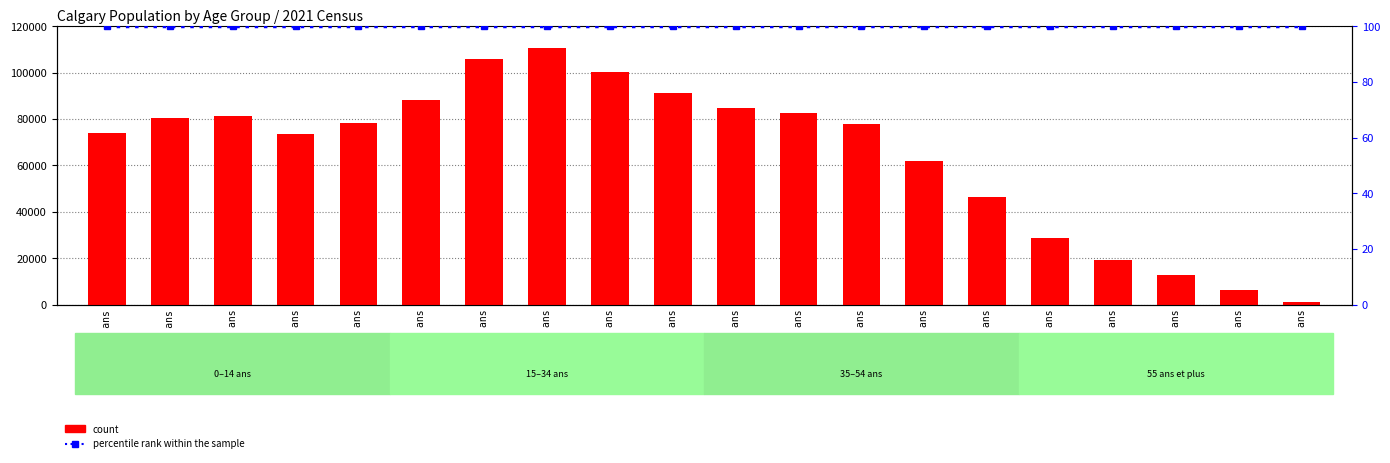

Reading right to left, what are all the values shown in this chart?

count: 95 à 99 ans=1375	90 à 94 ans=6225	85 à 89 ans=12620	80 à 84 ans=19405	75 à 79 ans=28965	70 à 74 ans=46495	65 à 69 ans=62120	60 à 64 ans=77790	55 à 59 ans=82570	50 à 54 ans=84725	45 à 49 ans=91385	40 à 44 ans=100080	35 à 39 ans=110765	30 à 34 ans=105960	25 à 29 ans=88385	20 à 24 ans=78365	15 à 19 ans=73490	10 à 14 ans=81425	5 à 9 ans=80585	0 à 4 ans=73840
percentile rank within the sample: 95 à 99 ans=100	90 à 94 ans=100	85 à 89 ans=100	80 à 84 ans=100	75 à 79 ans=100	70 à 74 ans=100	65 à 69 ans=100	60 à 64 ans=100	55 à 59 ans=100	50 à 54 ans=100	45 à 49 ans=100	40 à 44 ans=100	35 à 39 ans=100	30 à 34 ans=100	25 à 29 ans=100	20 à 24 ans=100	15 à 19 ans=100	10 à 14 ans=100	5 à 9 ans=100	0 à 4 ans=100